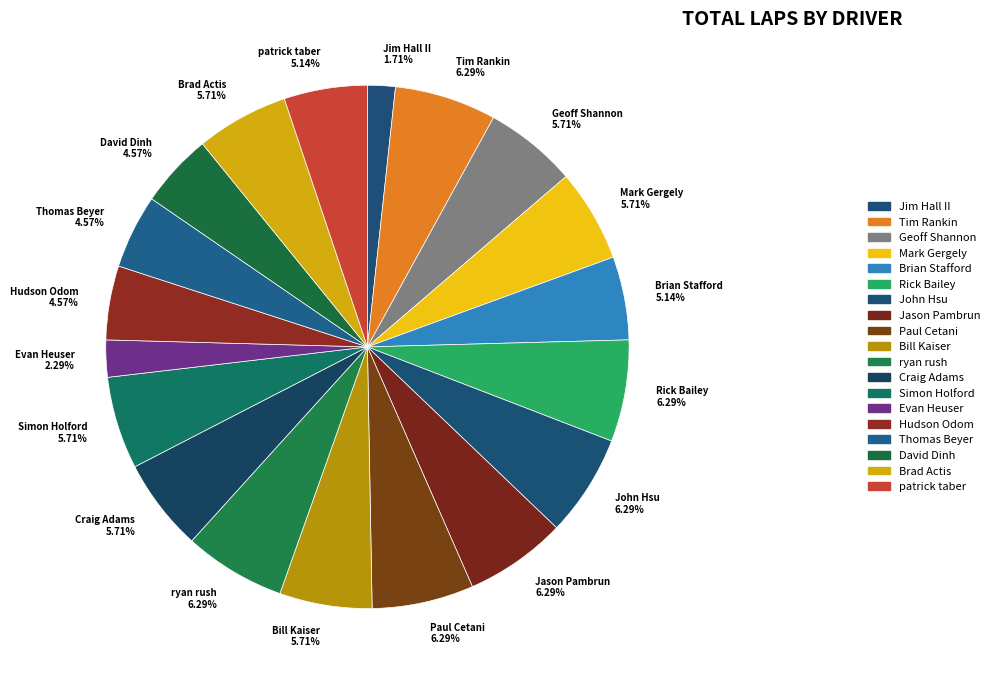

To the nearest percent, what portion does Jim Hall II represent?

2%